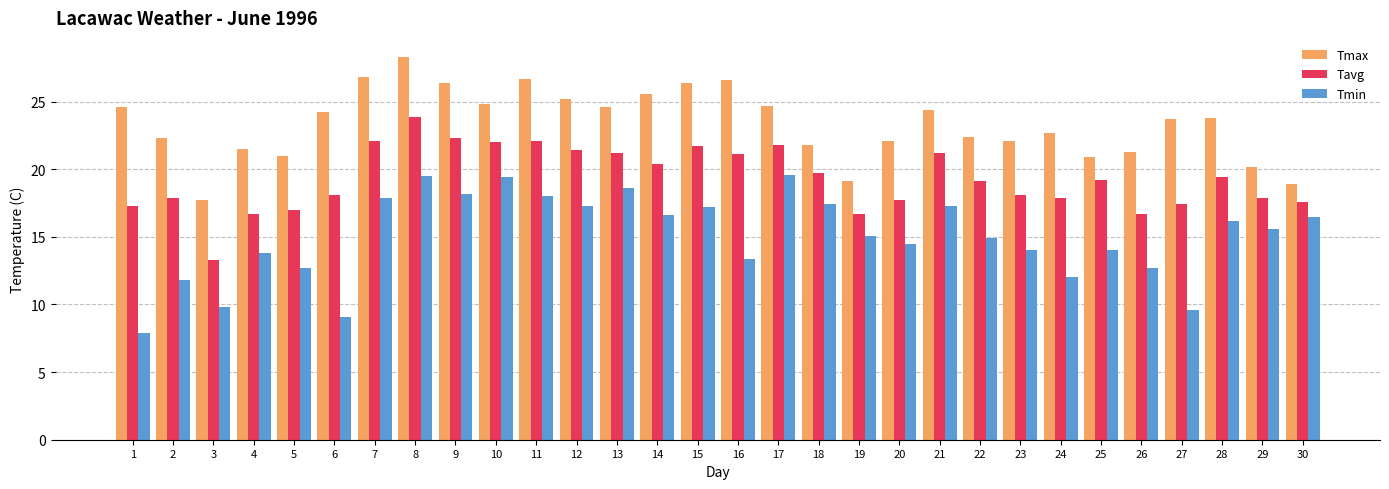

What is the difference between the second highest and minimum values in the Tmax series?

9.1